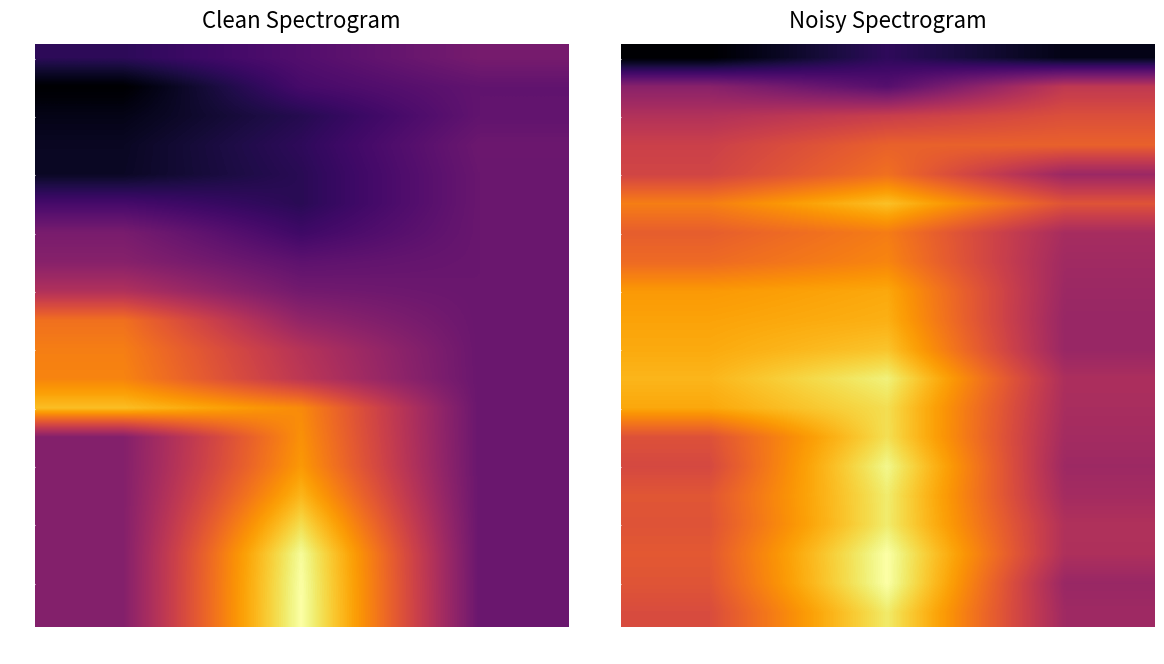

The value of 12 at a5 is 11.2. True or false?

False